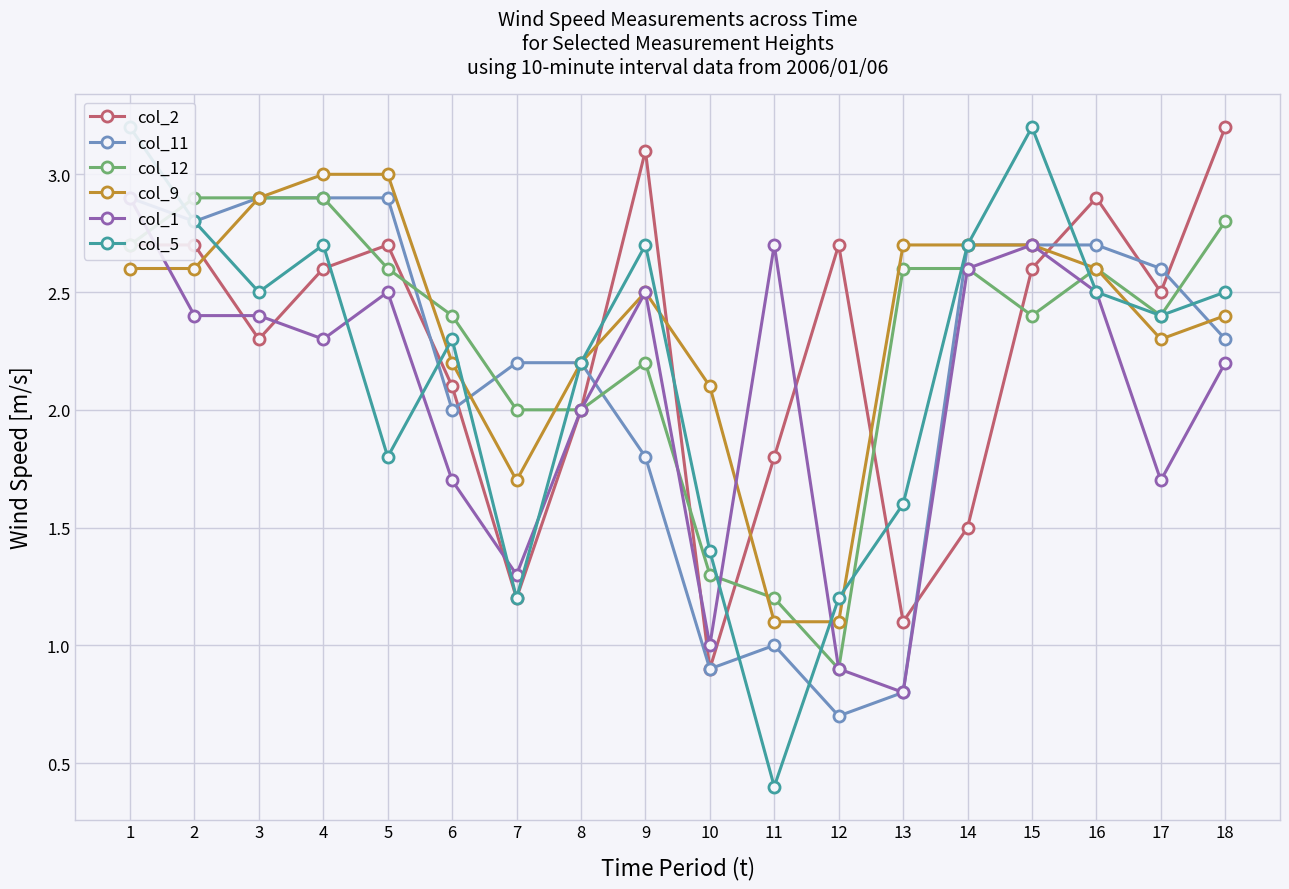

Where do col_9 and col_12 first cross each other?

5 and 6